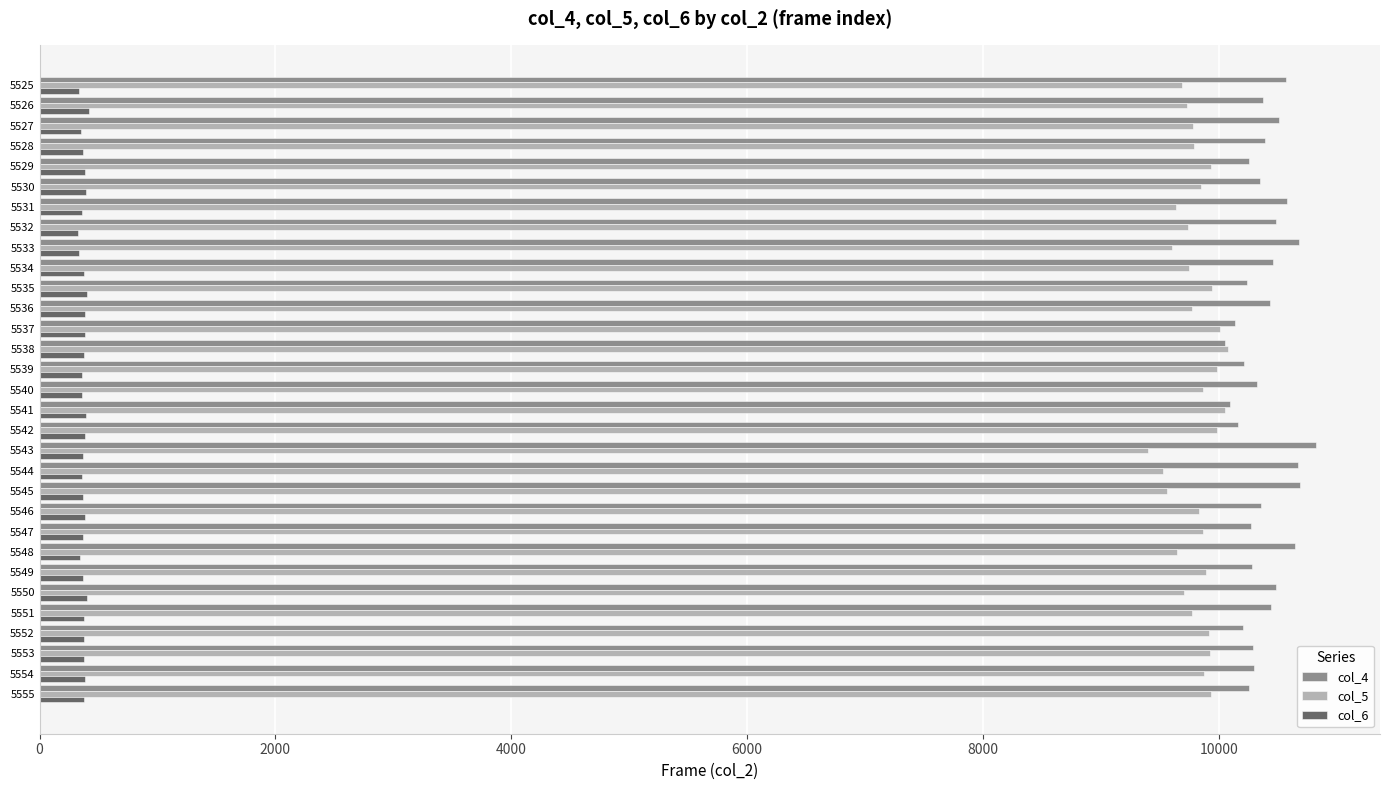

What is the average value of the col_6 series?

372